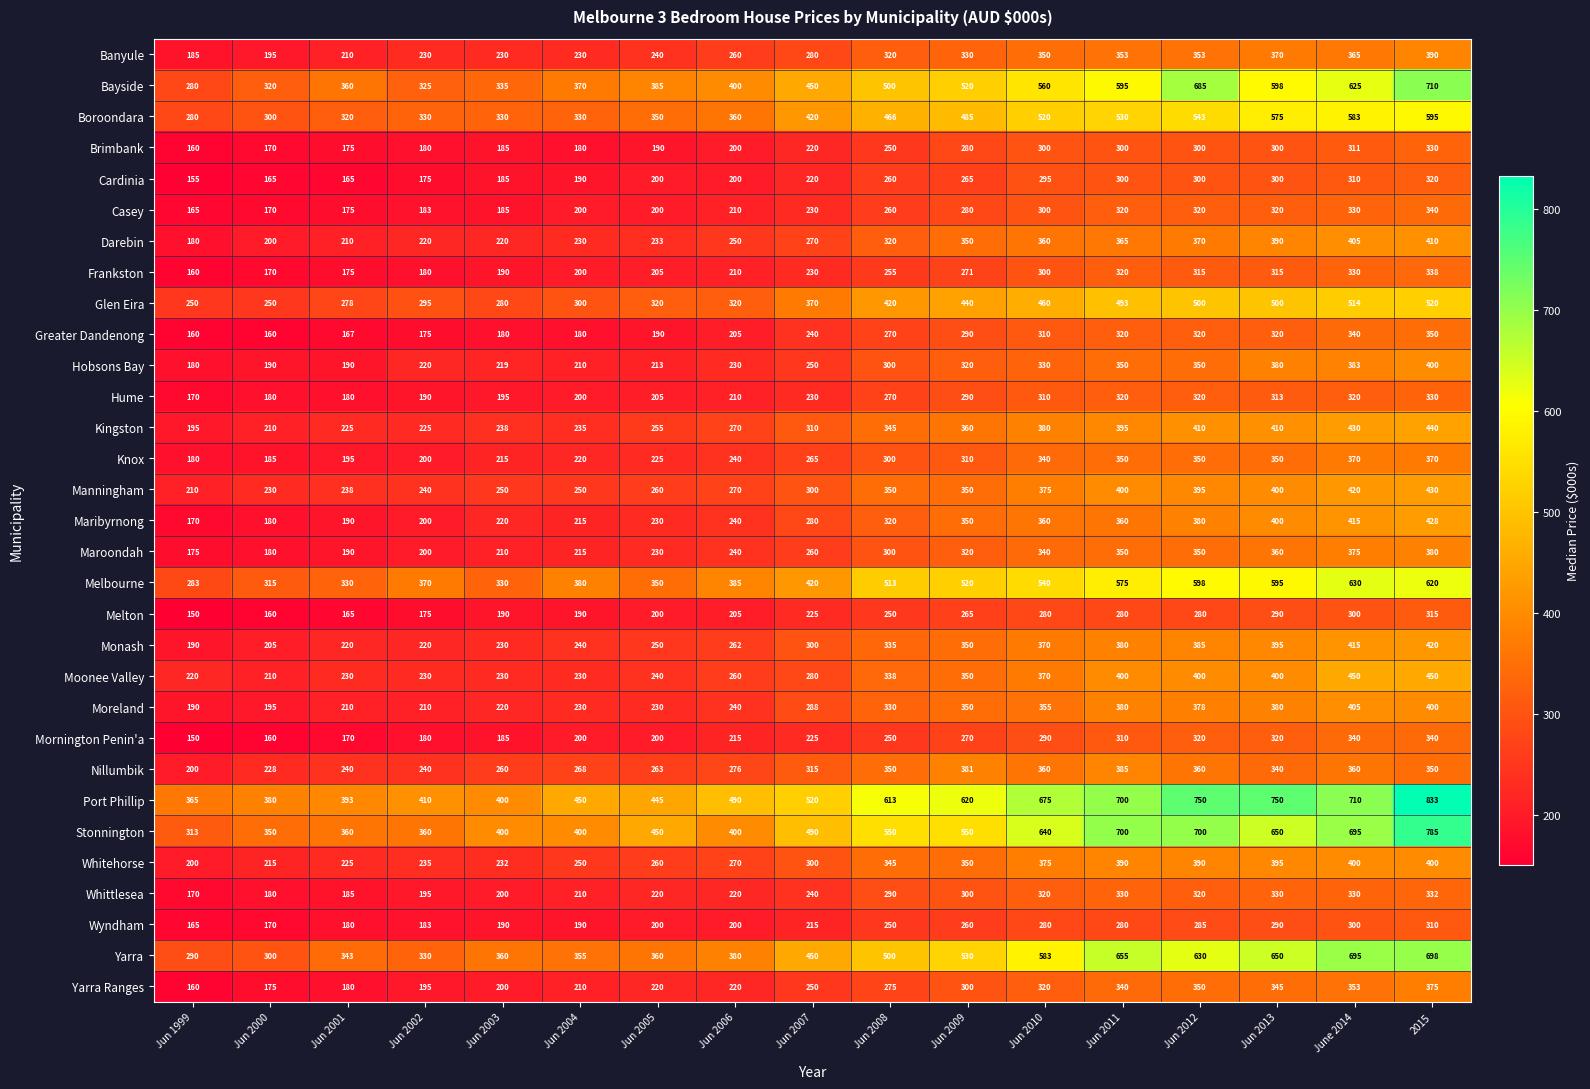

The Cardinia series shows 320 at 2015. True or false?

True